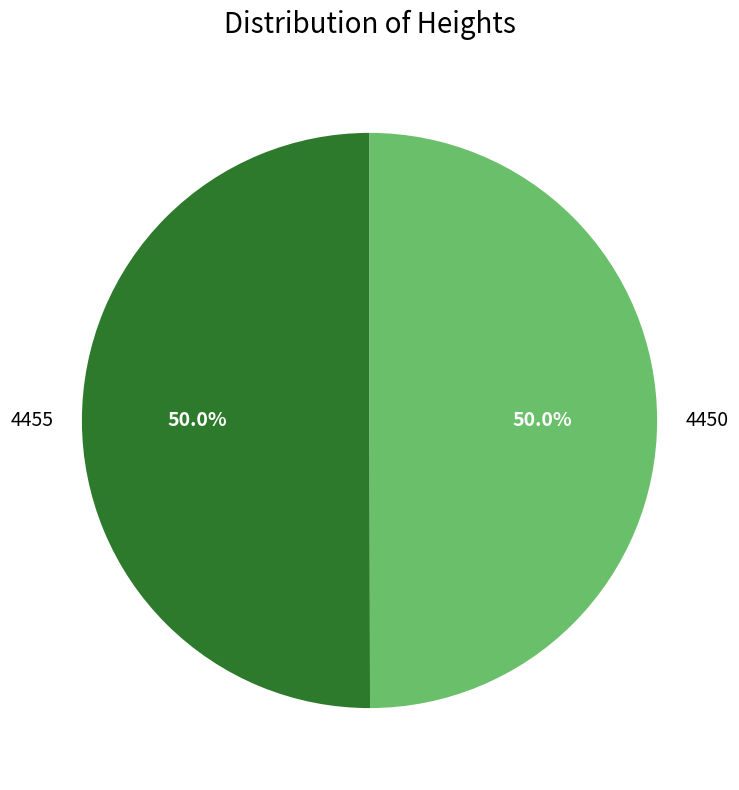

How many slices are in this pie chart?

2